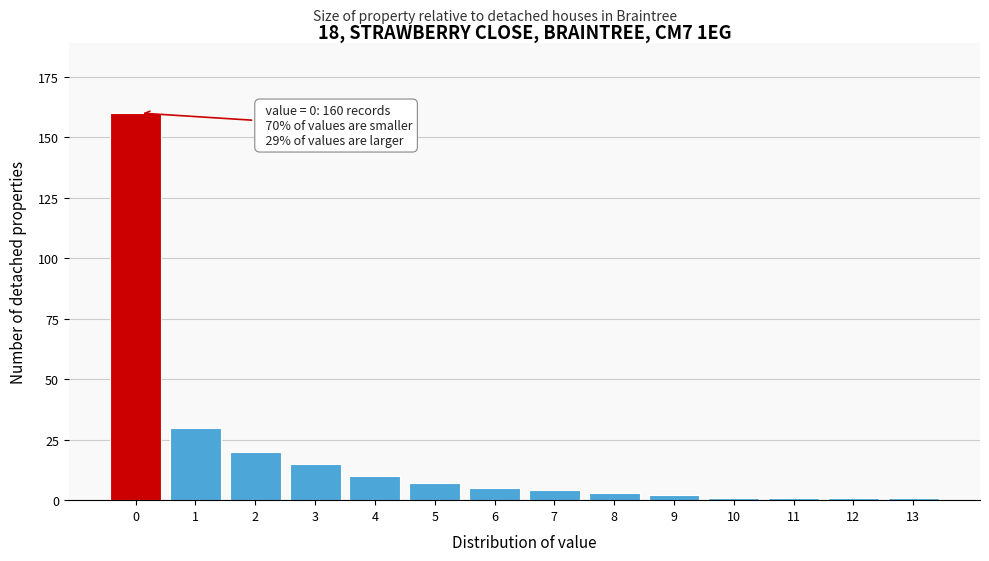

Reading left to right, what are all the values shown in this chart?

0=160	1=30	2=20	3=15	4=10	5=7	6=5	7=4	8=3	9=2	10=1	11=1	12=1	13=1